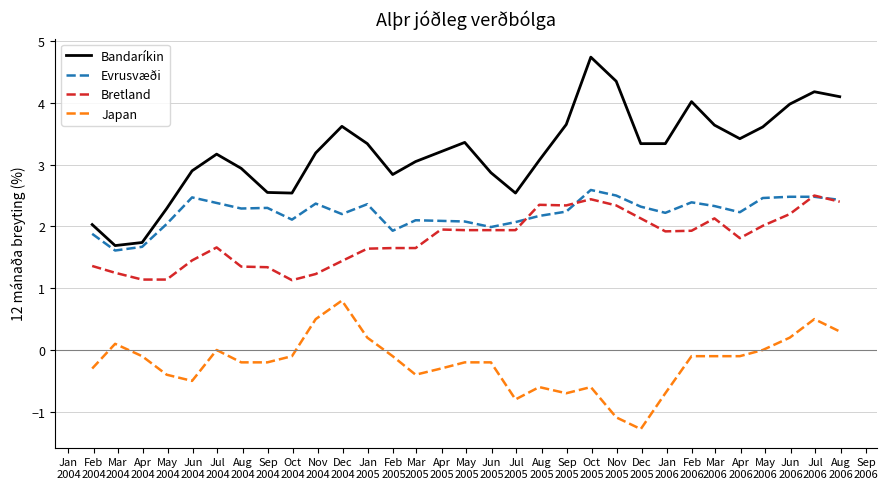

True or false: Japan and Bandaríkin intersect in this chart.

False